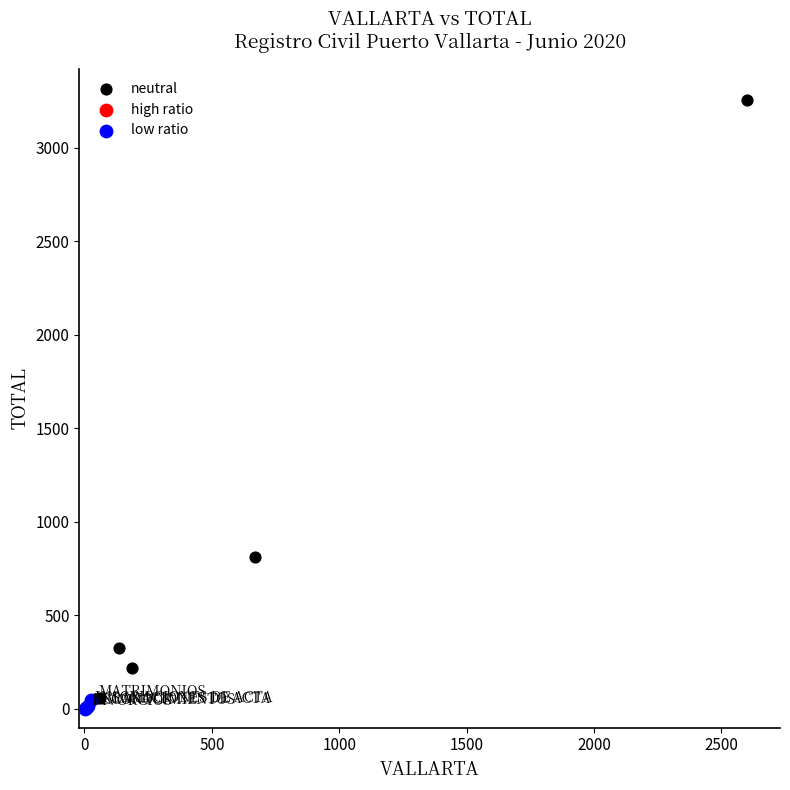

Which series has the largest Y range (max minus min)?

neutral